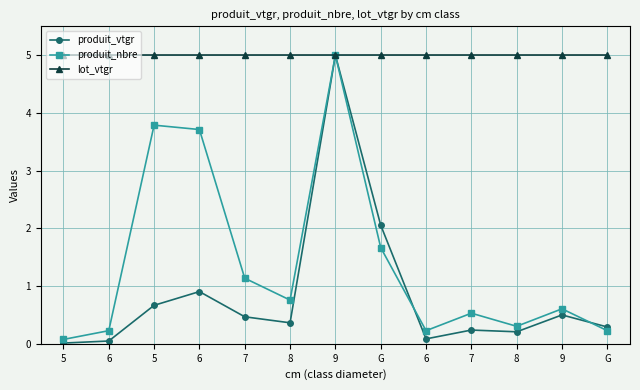

Which series has the largest total across all categories?

lot_vtgr